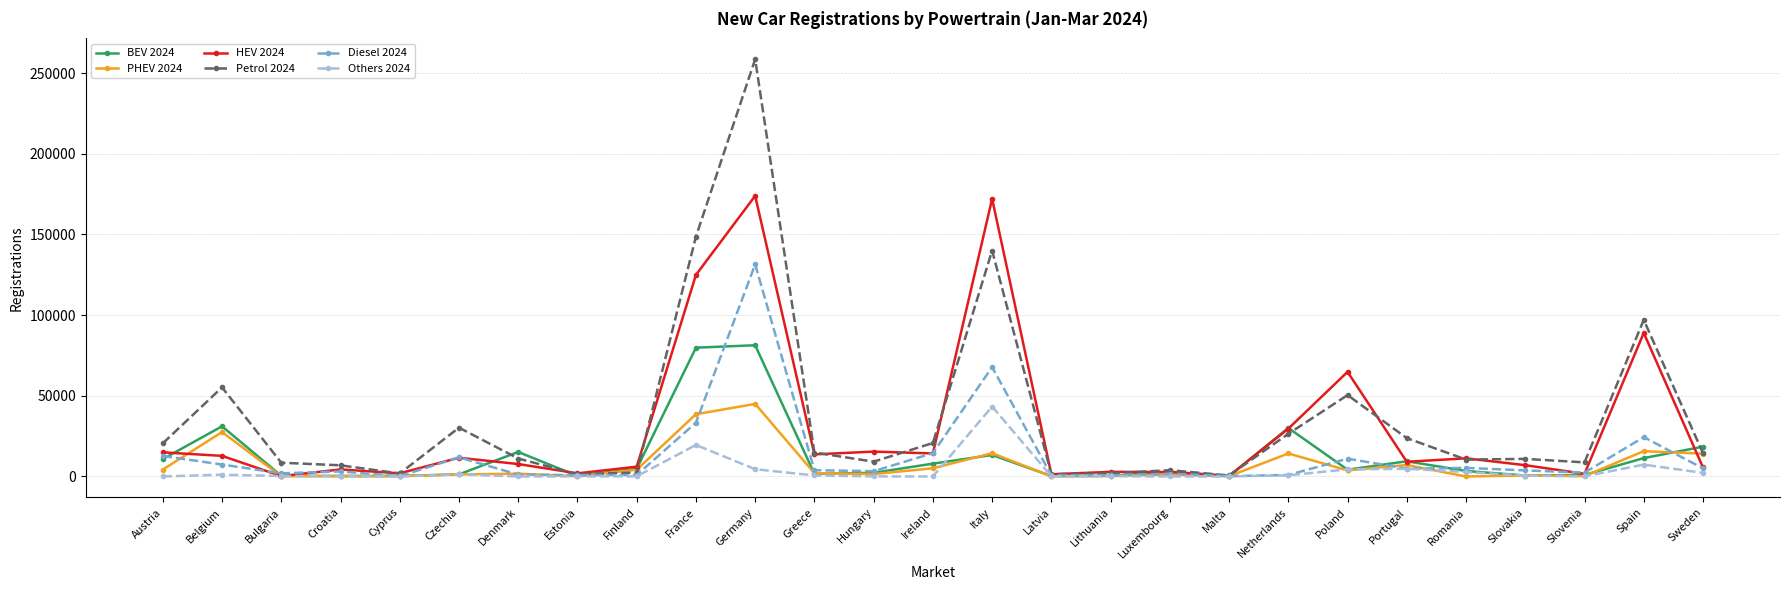

Which label corresponds to the largest value in the chart?

Germany